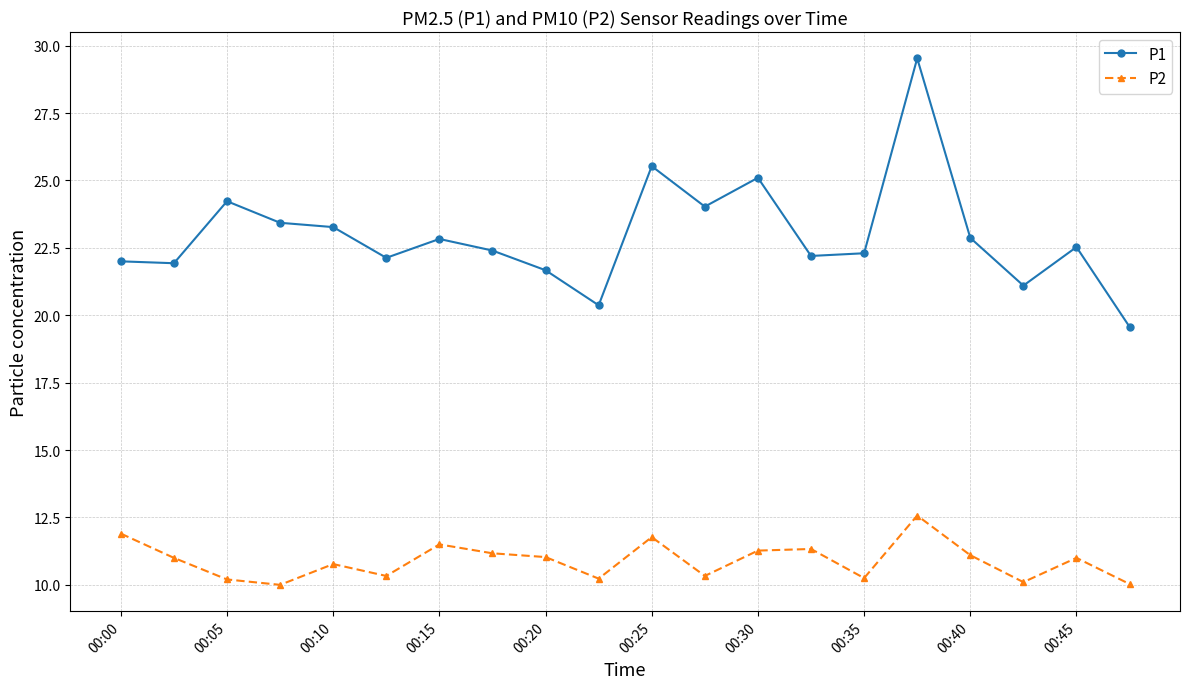

List the series in order of their peak value, lowest first.

P2, P1